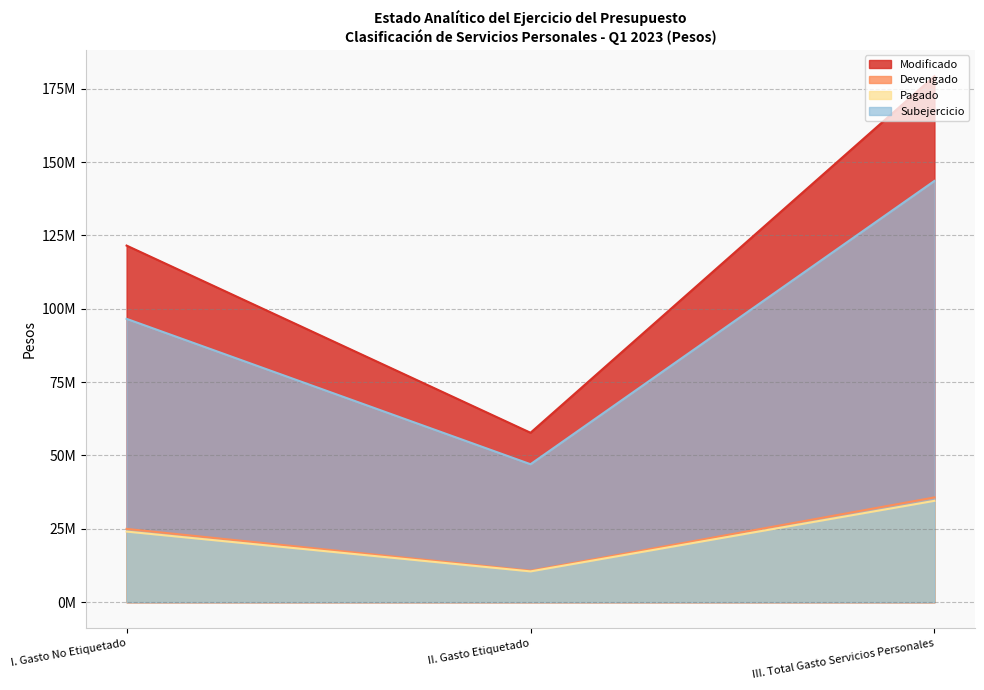

Which series has the widest spread of values?

Modificado